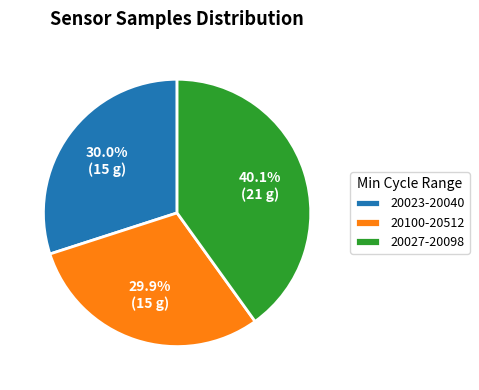

Between 20023-20040 and 20027-20098, which is larger?

20027-20098